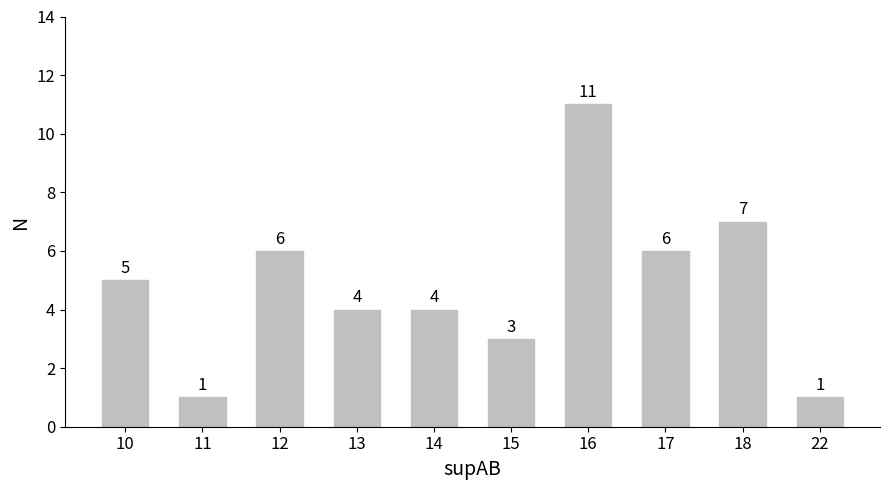

Reading left to right, extract all data points from this chart.

5	1	6	4	4	3	11	6	7	1